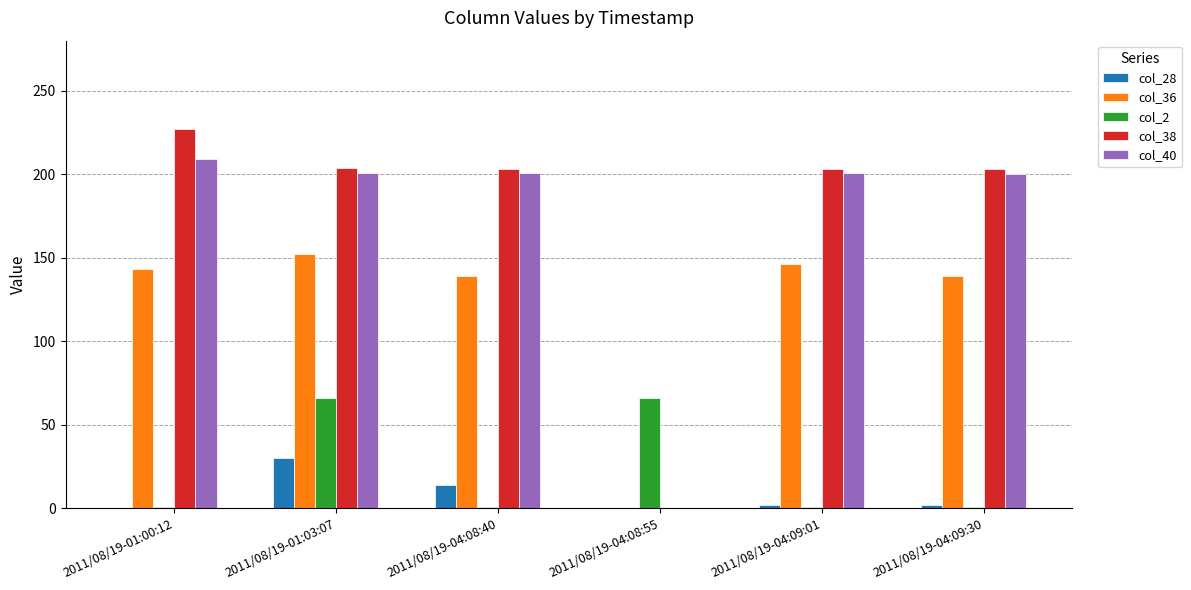

What is the difference between the col_2 values at 2011/08/19-01:00:12 and 2011/08/19-01:03:07?

65